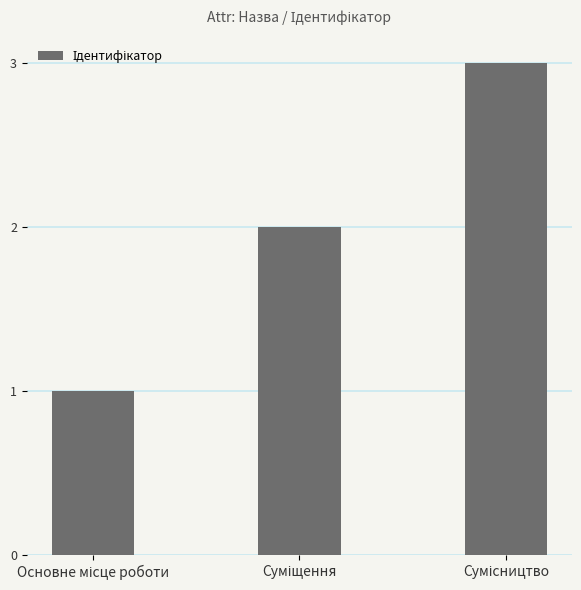

What is the difference between the second highest and minimum values?

1